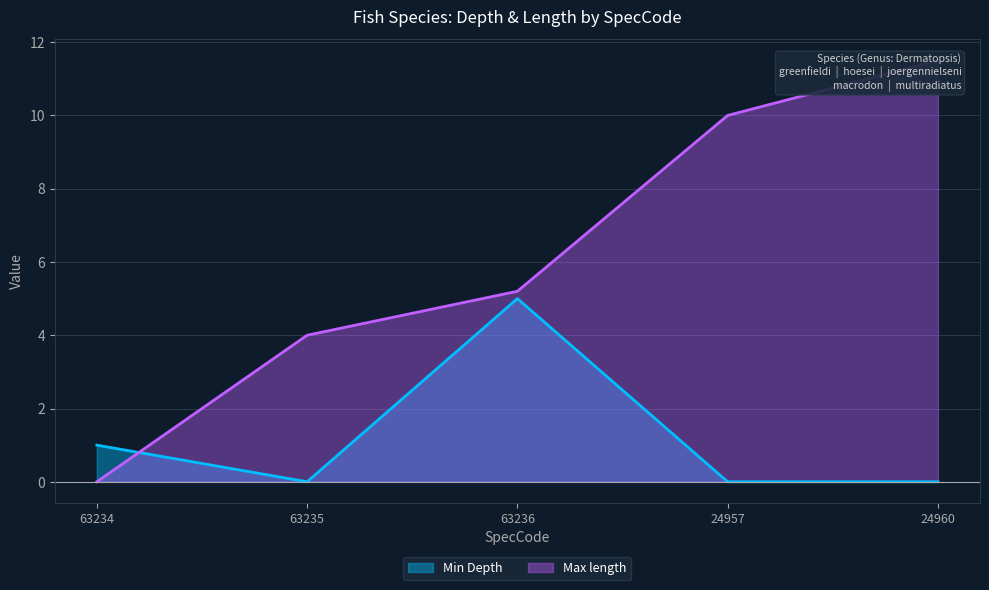

Which series ends up on top after the final intersection of Min Depth and Max length?

Max length